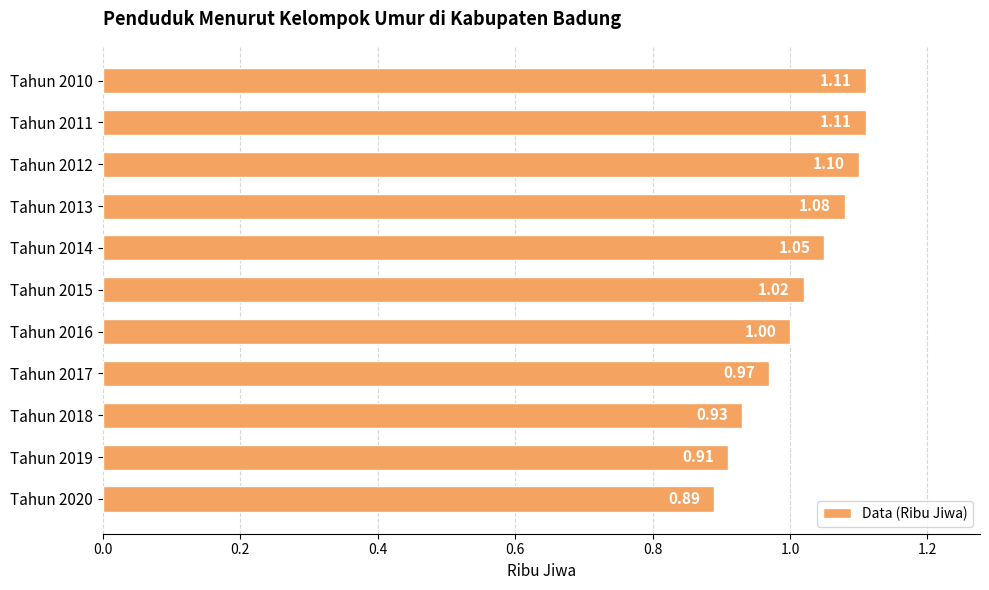

What is the average value?

1.0